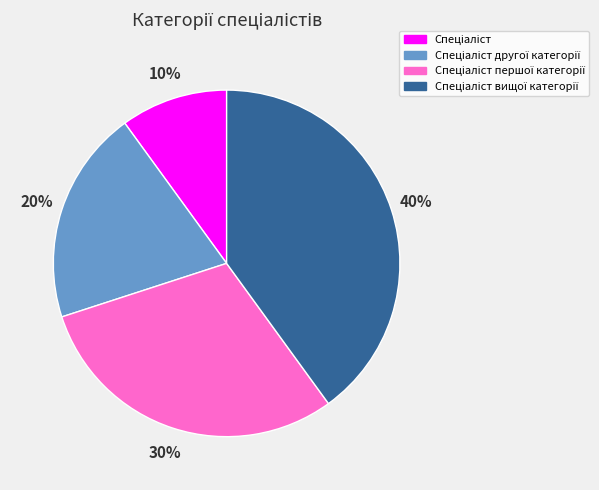

Is there any slice that represents more than half of the pie?

No